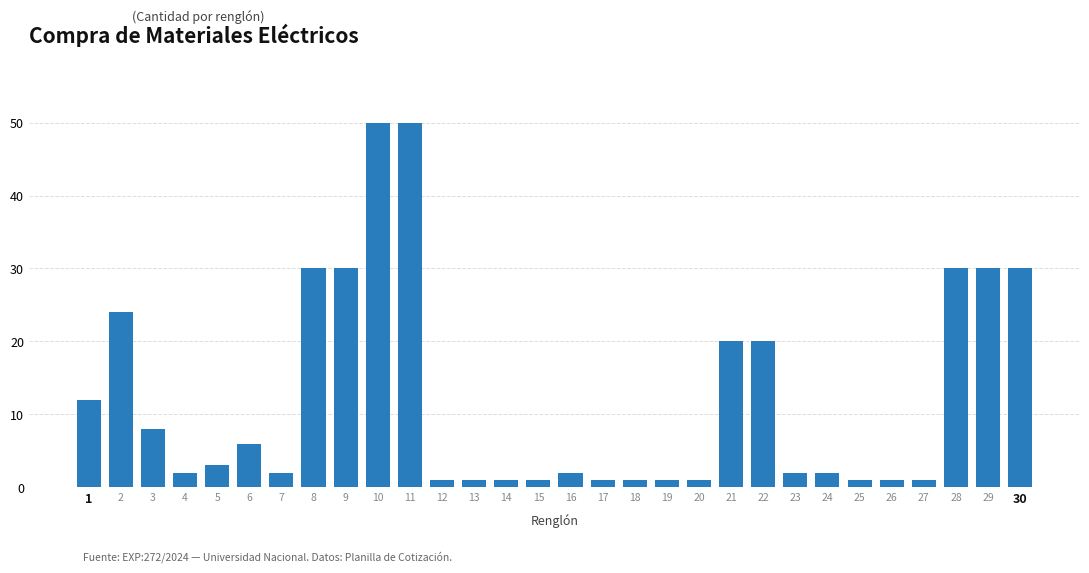

At which label does the data first exceed 2?

1